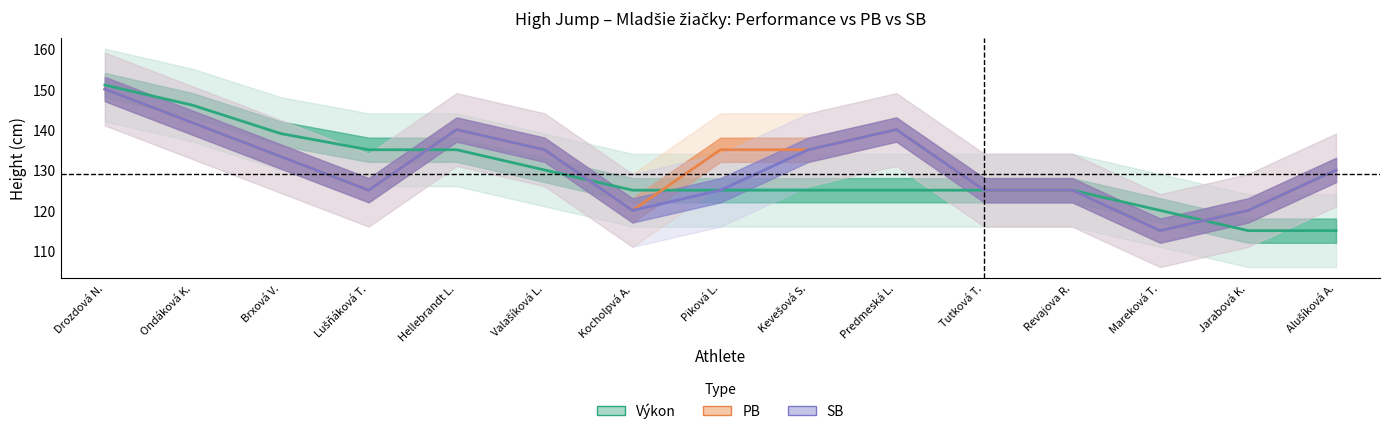

Where is the first local maximum for PB?

Hellebrandt L.